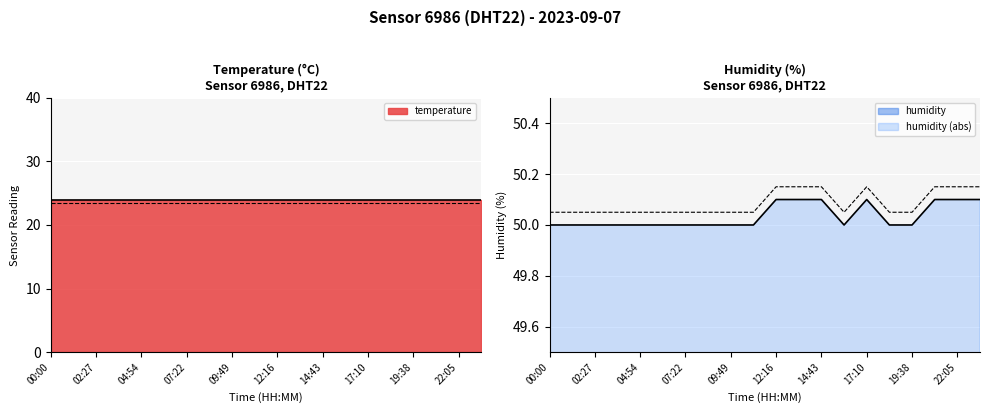

What is the greatest value displayed?

50.1